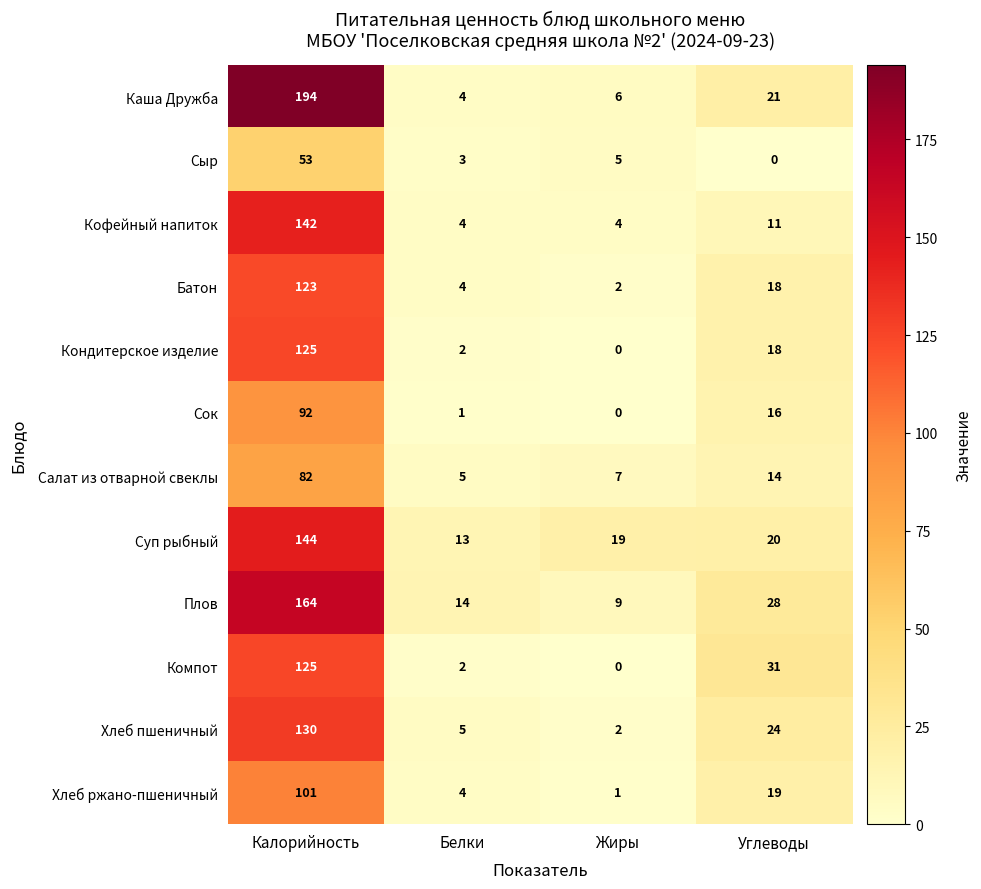

Which series has the widest spread of values?

Каша Дружба